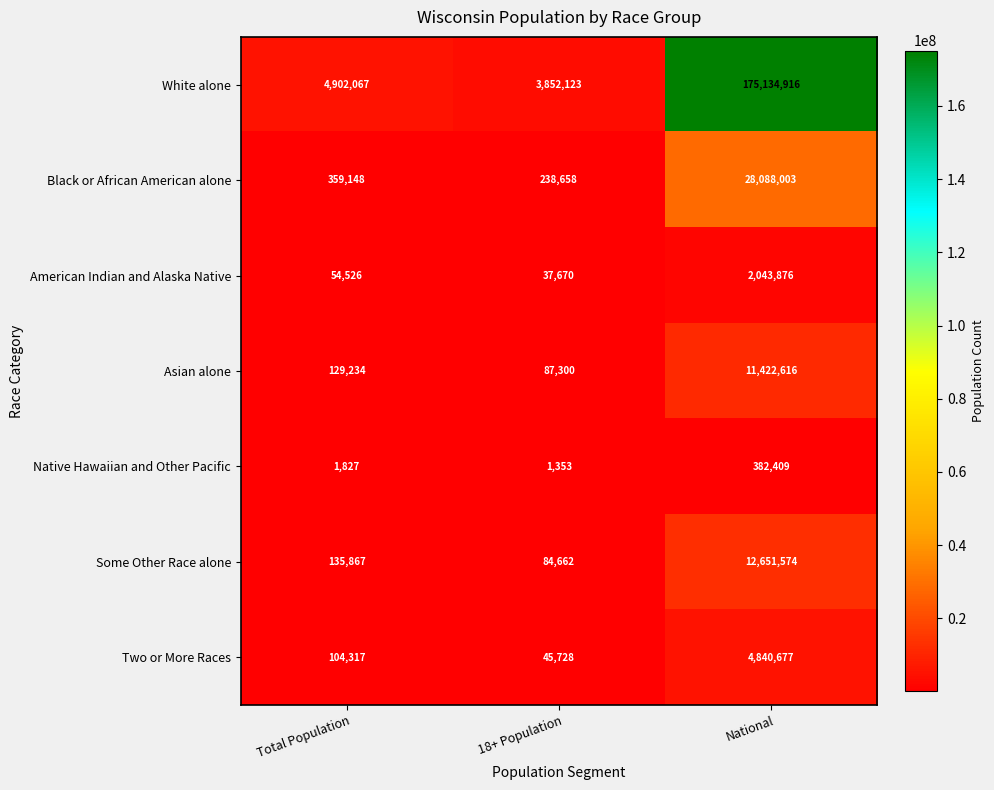

The value of American Indian and Alaska Native at Total Population is 22520. True or false?

False